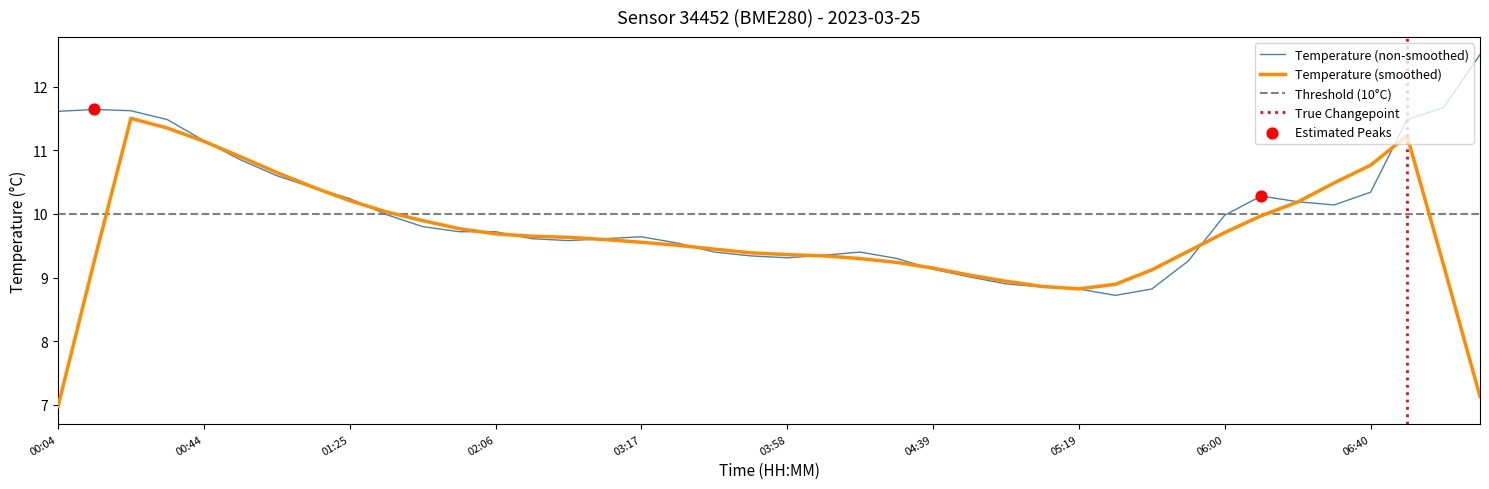

What is the change in value from 29 to 37?

+2.8